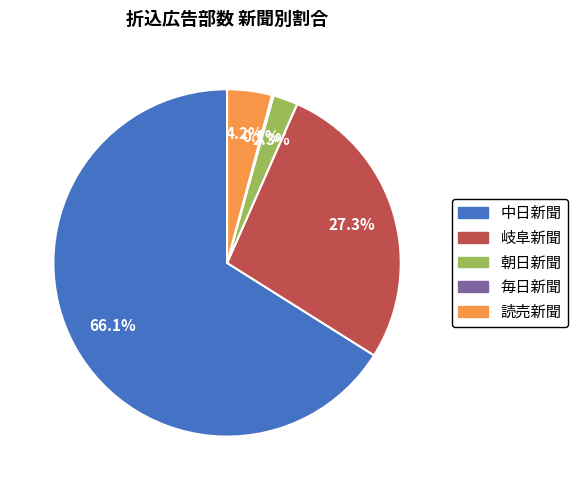

Which category has the biggest portion of the pie?

中日新聞